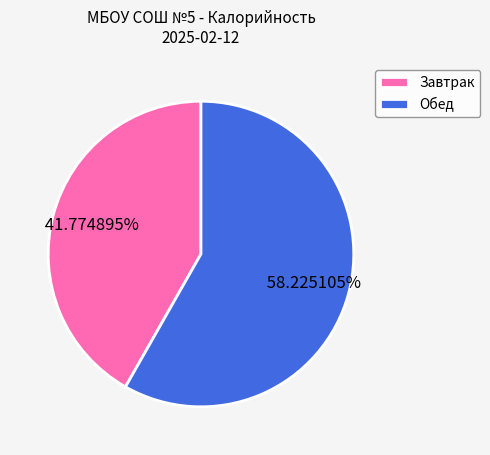

Rank the categories by value from lowest to highest.

Завтрак, Обед